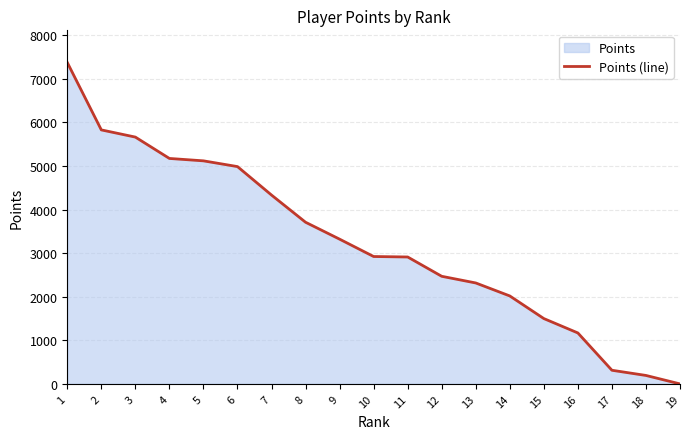

Rank the categories by value from lowest to highest.

19, 18, 17, 16, 15, 14, 13, 12, 11, 10, 9, 8, 7, 6, 5, 4, 3, 2, 1